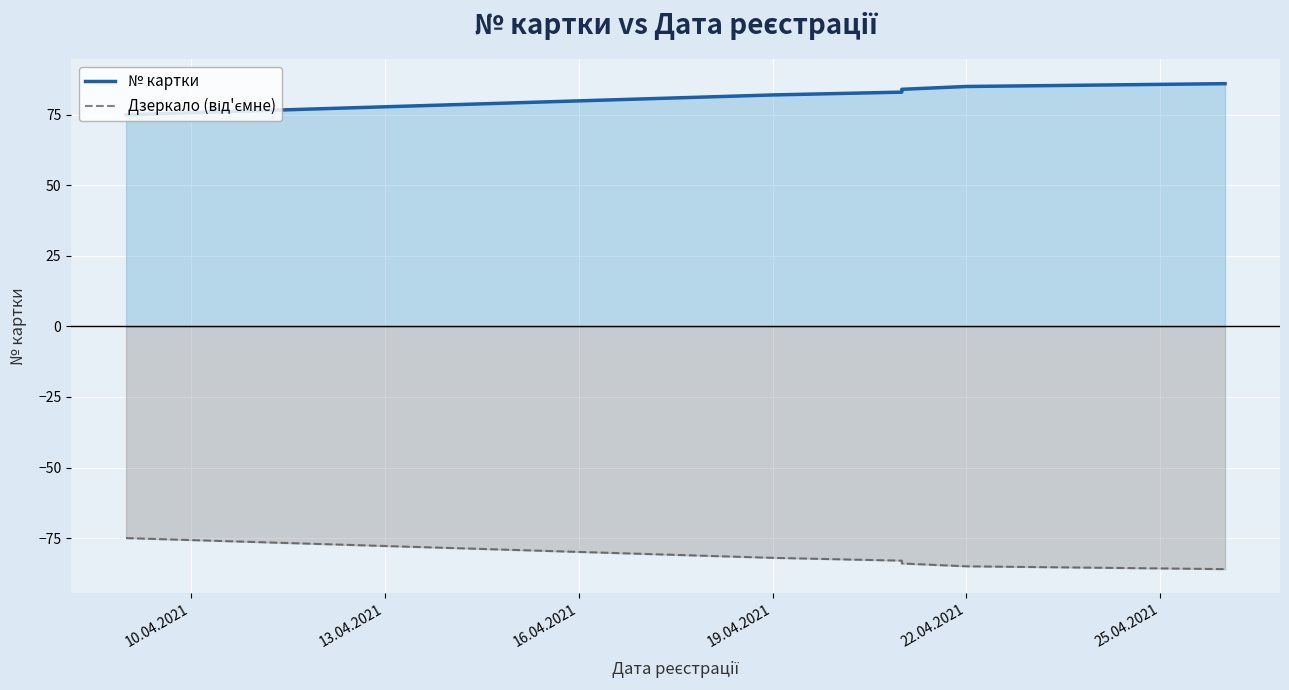

True or false: Дзеркало (від'ємне) and № картки intersect in this chart.

False